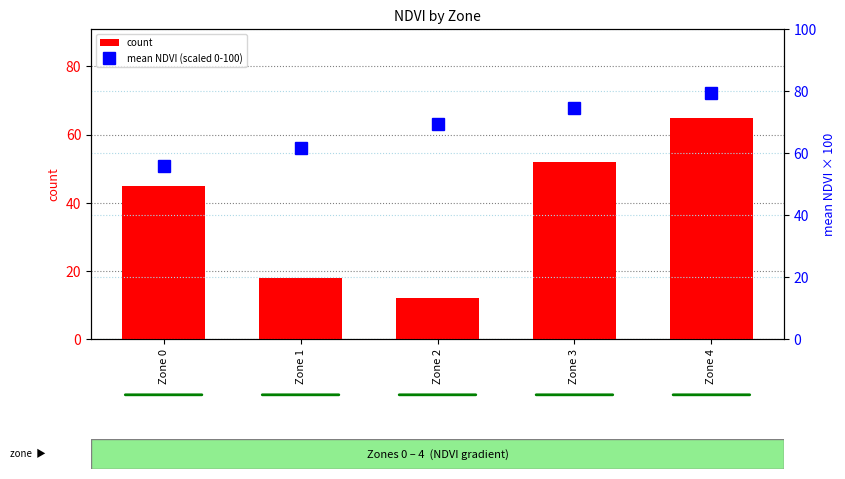

At how many categories does at least one series exceed 61?

4